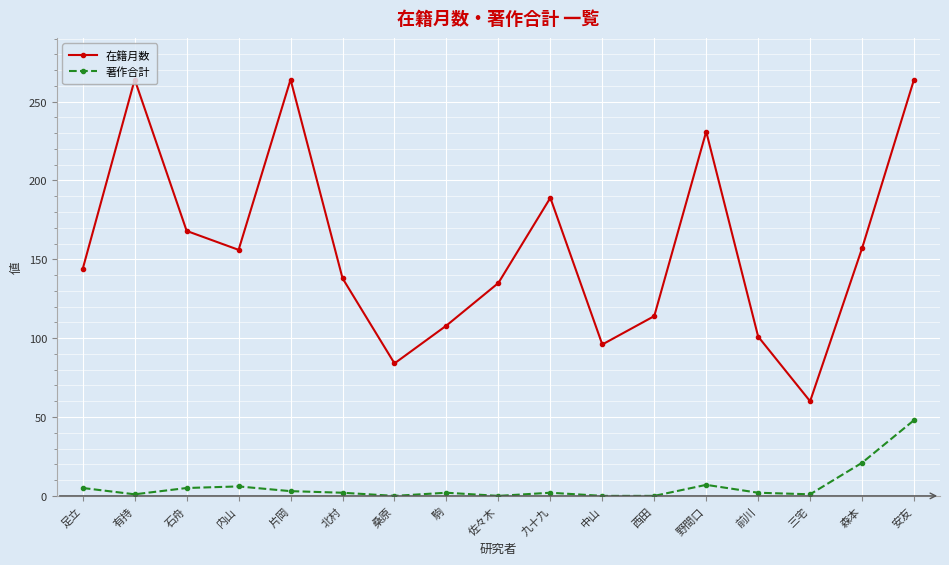

What is the average value of the 著作合計 series?

6